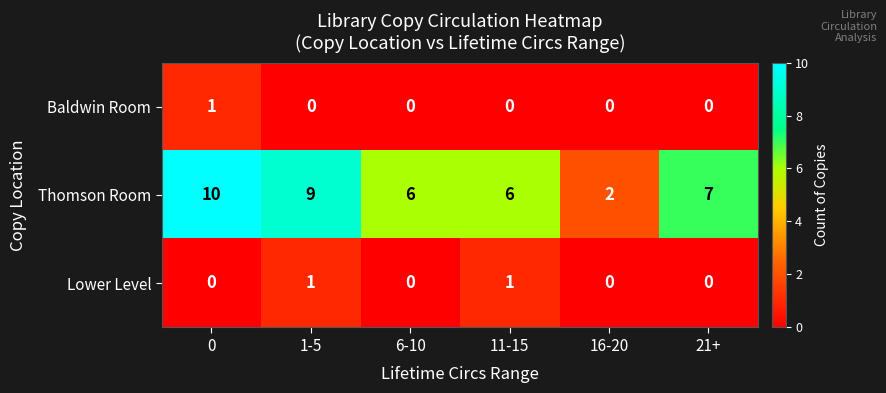

What is the difference between the second highest and minimum values in the Thomson Room series?

7